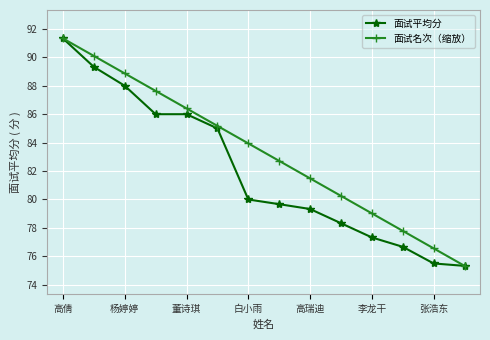

What is the sum of all 面试平均分 values?

1147.8